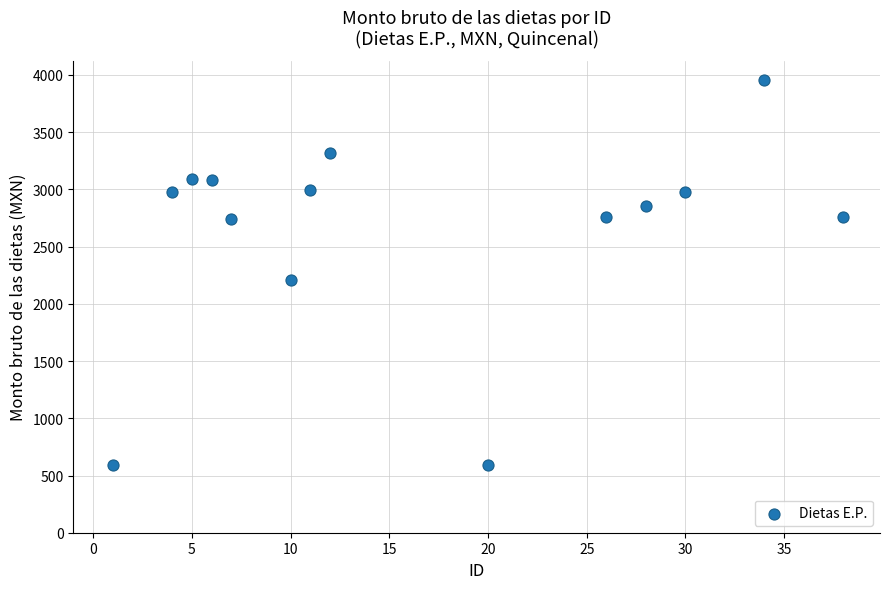

What Y value in the scatter plot is closest to 2276?

2212.3